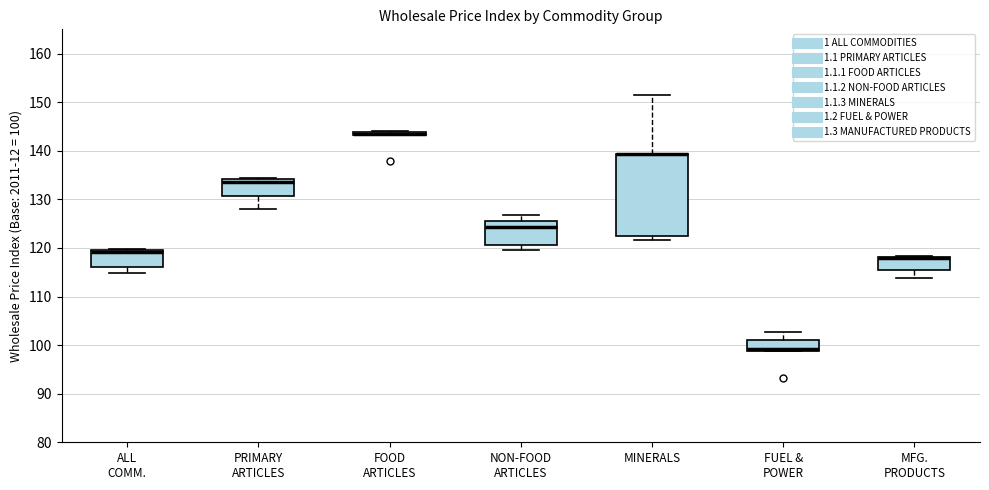

Which box is the tallest, from its lower edge to its upper edge?

MINERALS